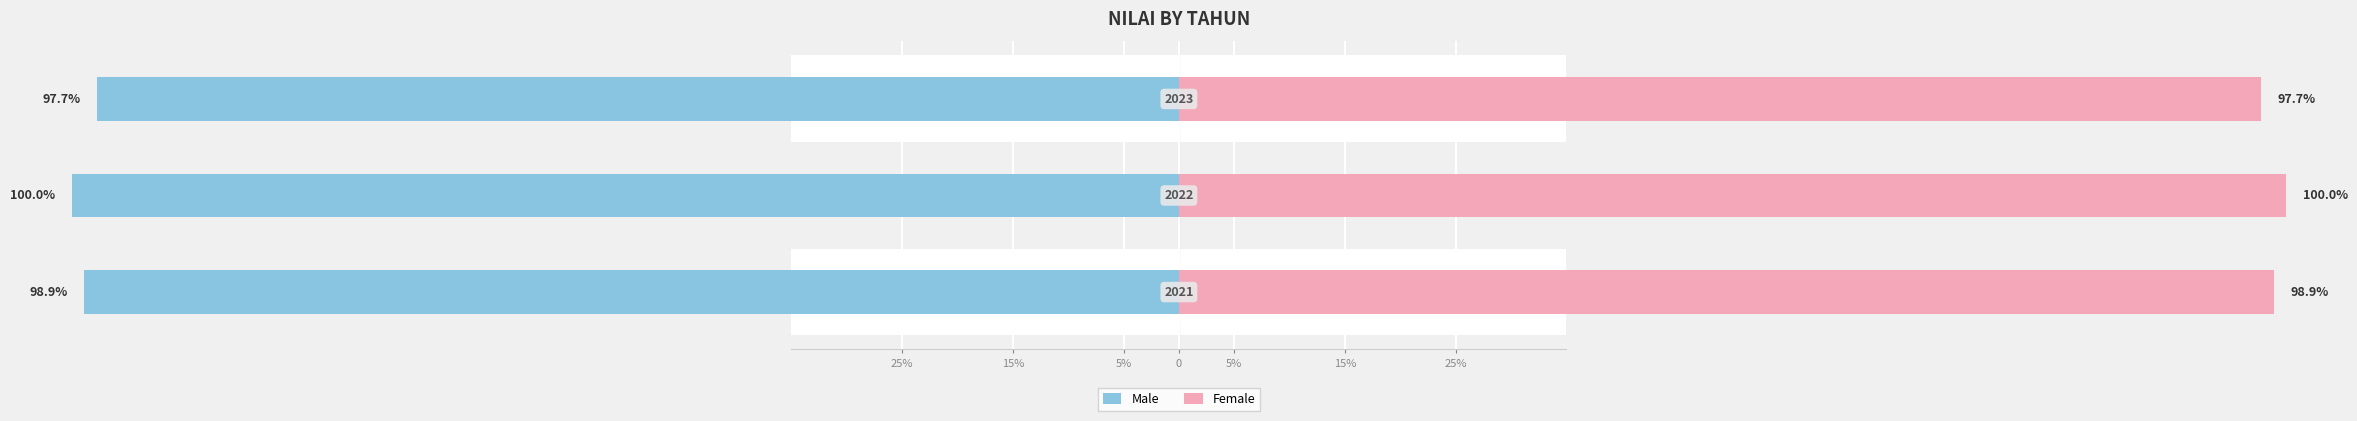

The Female series shows 40.9 at 25%. True or false?

False